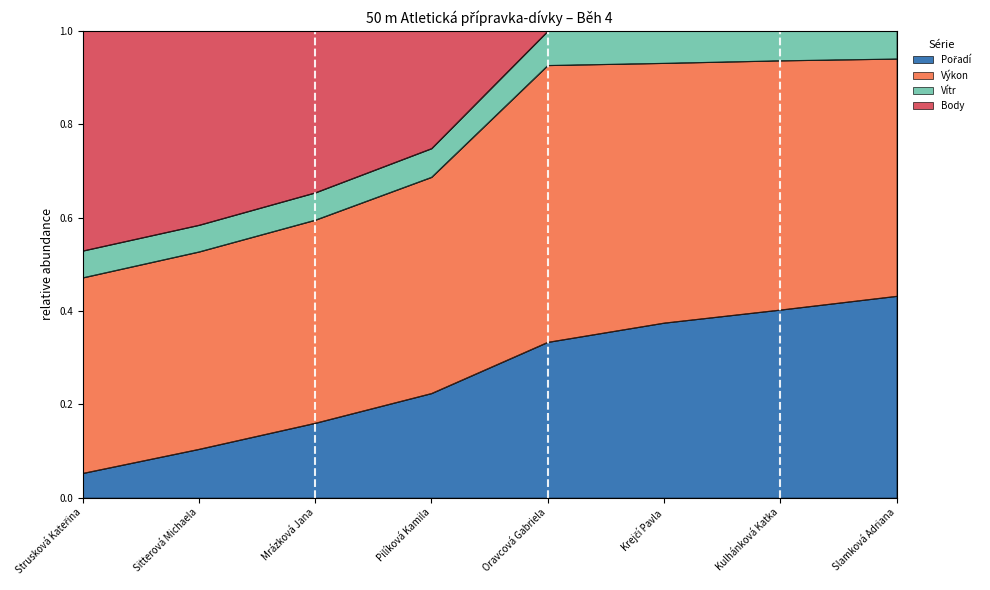

List the labels in order of Pořadí value, largest first.

Slamková Adriana, Kulhánková Katka, Krejčí Pavla, Oravcová Gabriela, Pilíková Kamila, Mrázková Jana, Sitterová Michaela, Strusková Kateřina